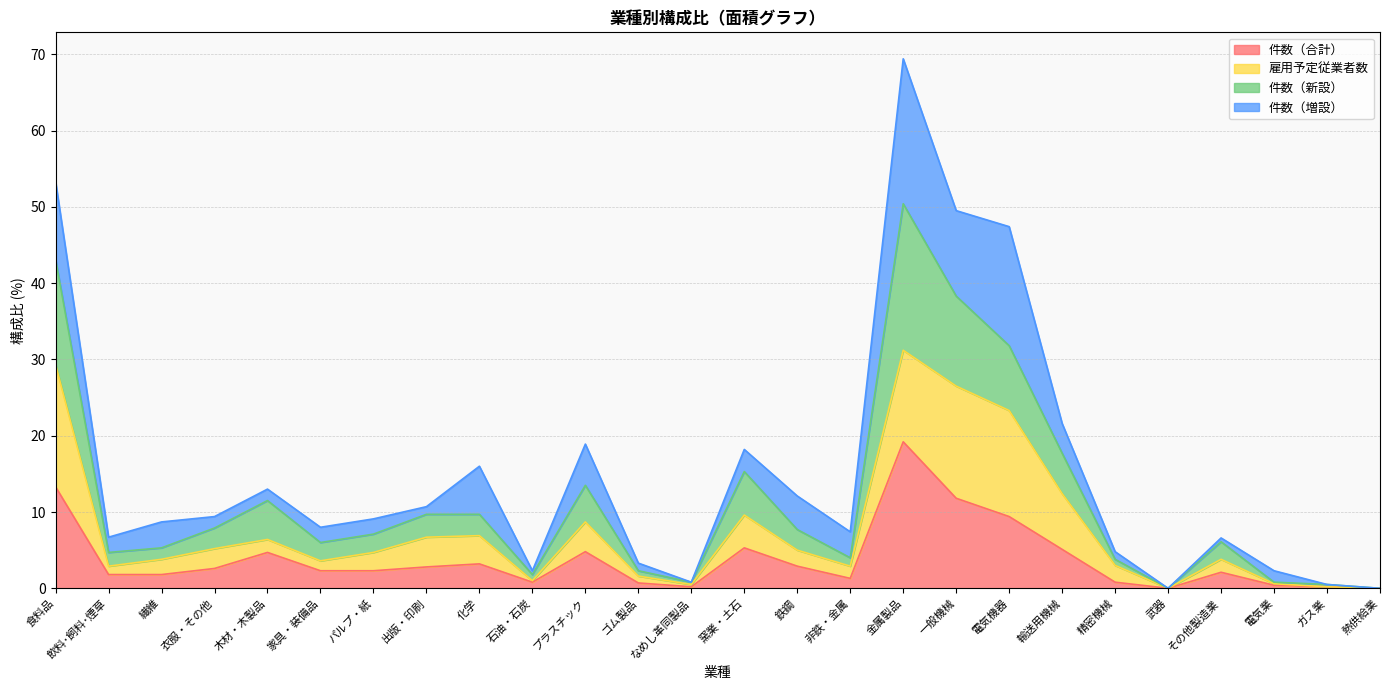

True or false: 件数（新設） has more than 1 interior local peaks.

True